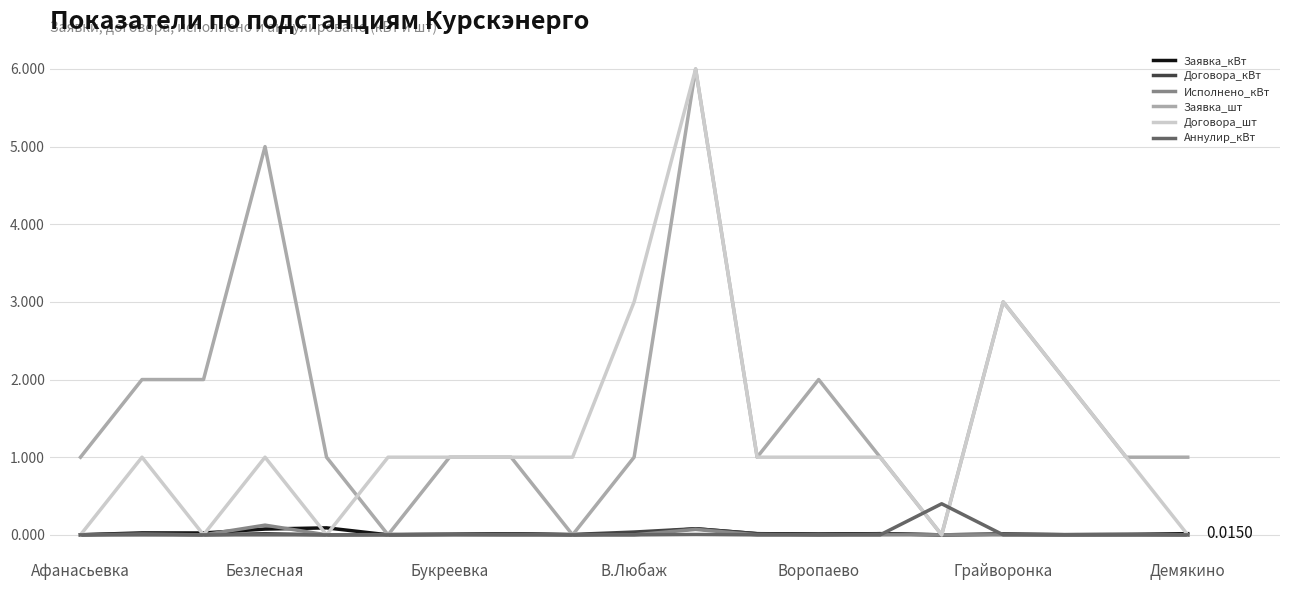

Which series has the largest total across all categories?

Заявка_шт